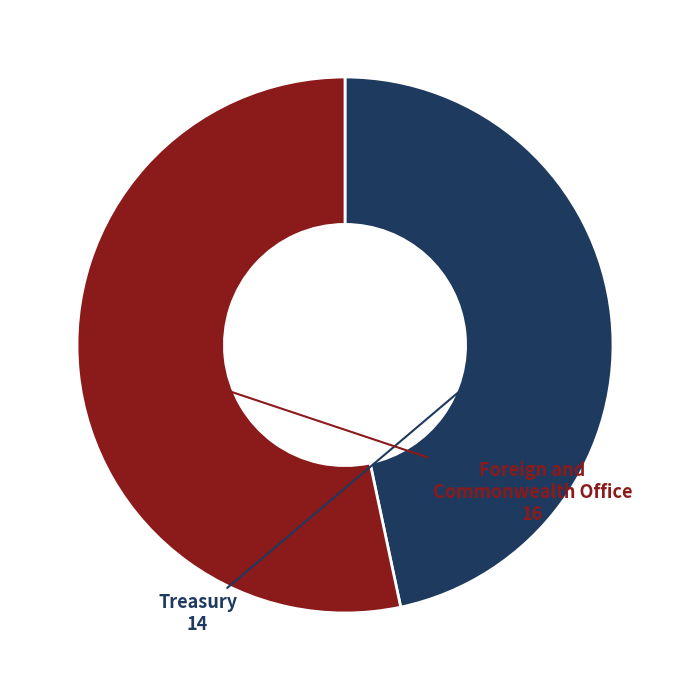

Count the number of slices in the pie.

2